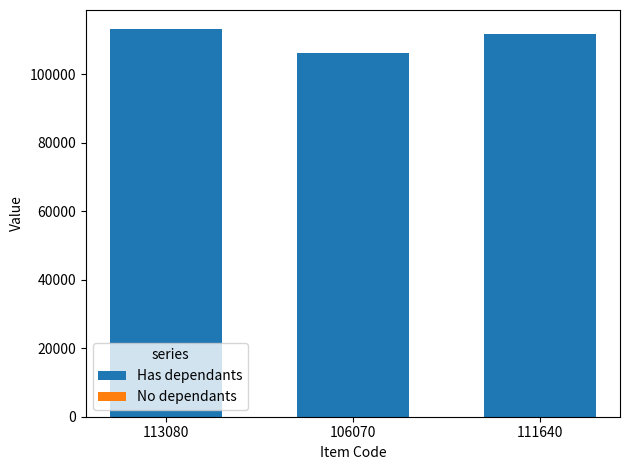

Where is Has dependants nearest to the value 109575?

111640